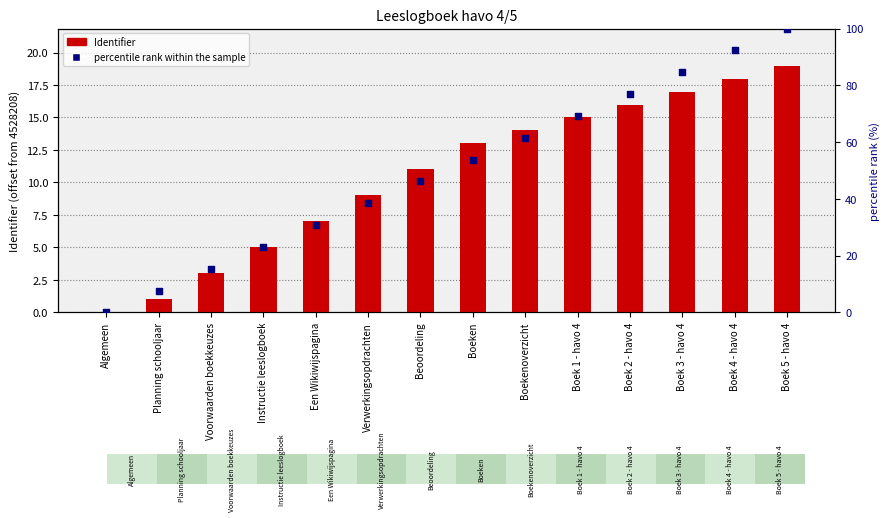

Which series has the largest total across all categories?

percentile rank within the sample